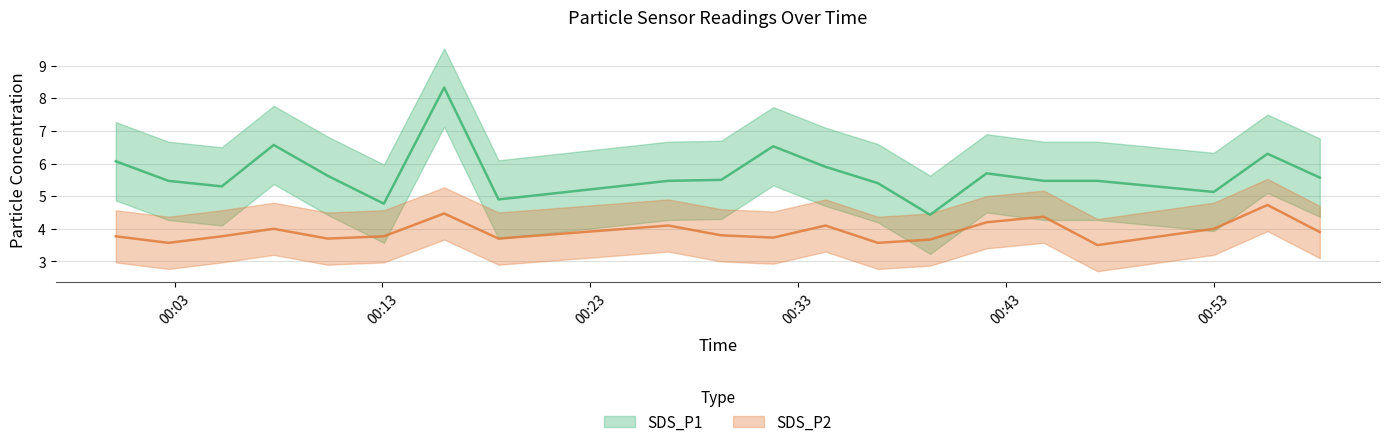

Which series has the largest total across all categories?

SDS_P1